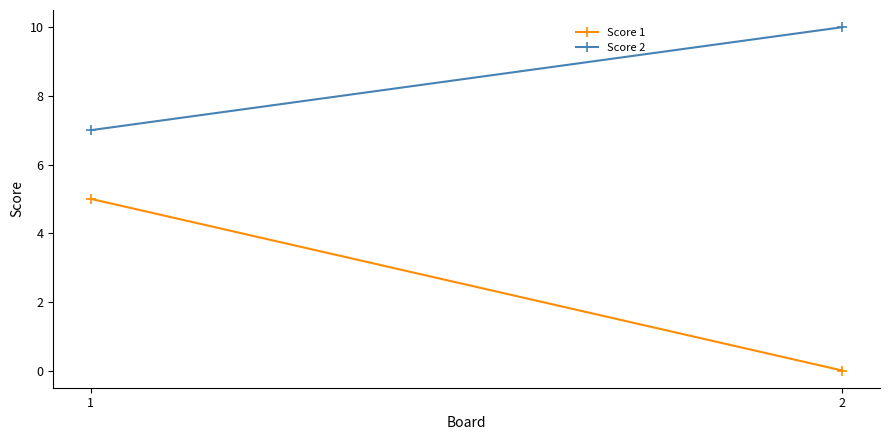

Reading left to right, what are all the values shown in this chart?

Score 1: 5	0
Score 2: 7	10